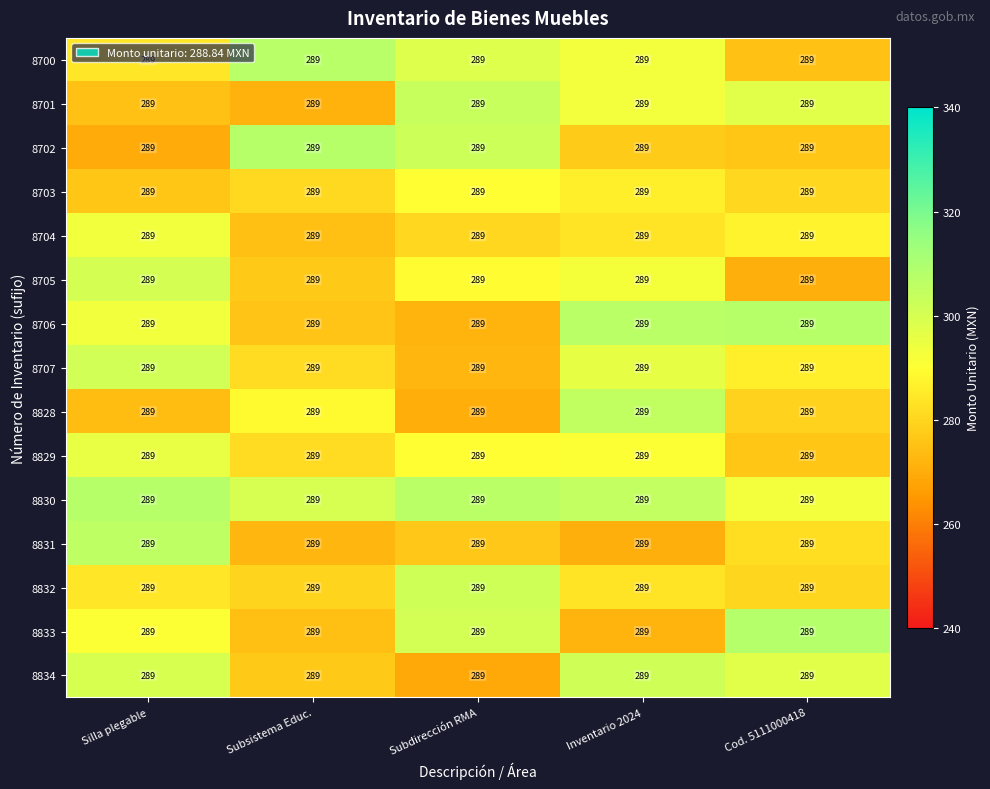

At how many categories does at least one series exceed 297?

5